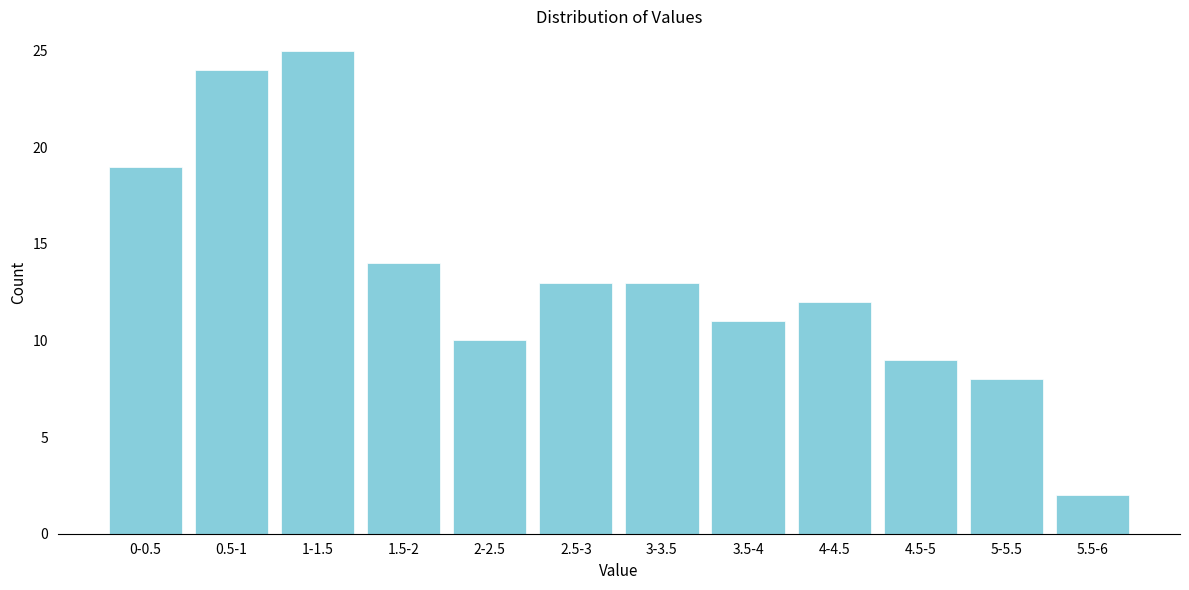

Reading right to left, list all the values displayed in this chart.

2	8	9	12	11	13	13	10	14	25	24	19